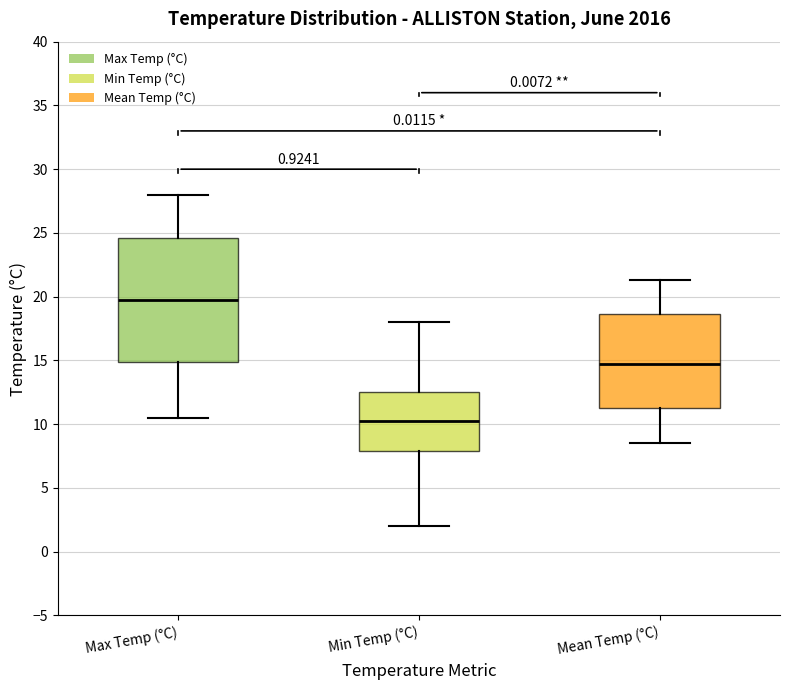

Which box is the tallest, from its lower edge to its upper edge?

Max Temp (°C)